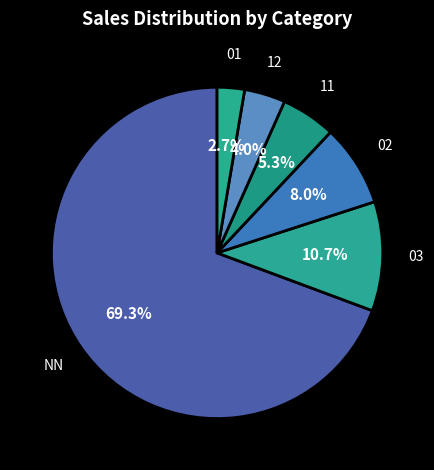

Which has a higher value, 01 or 02?

02